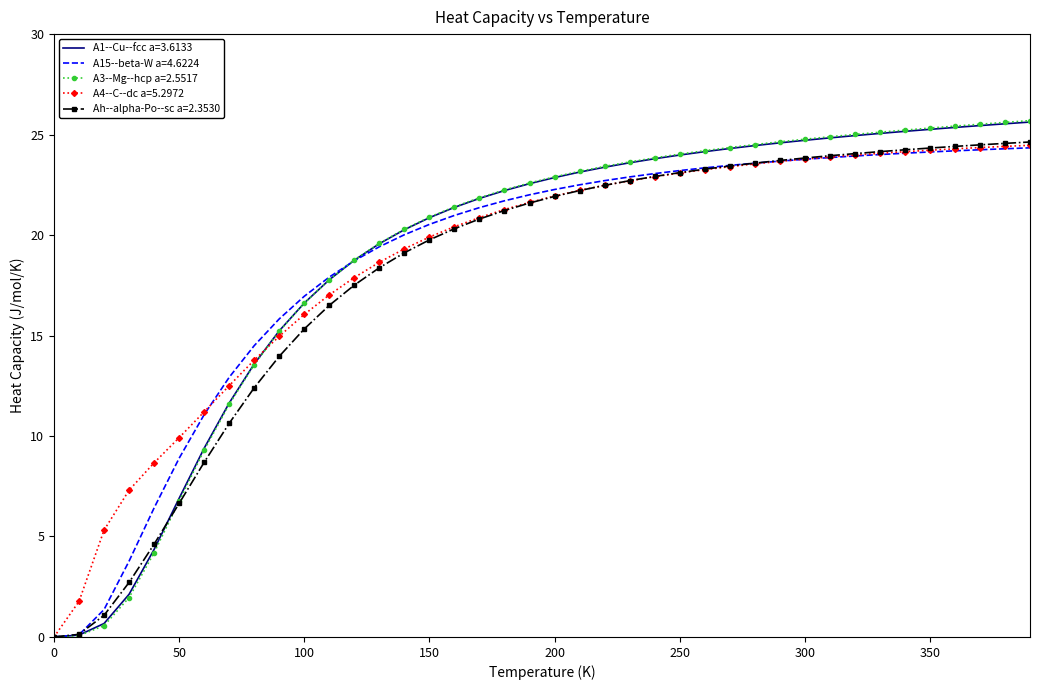

What is the greatest value displayed?

25.7